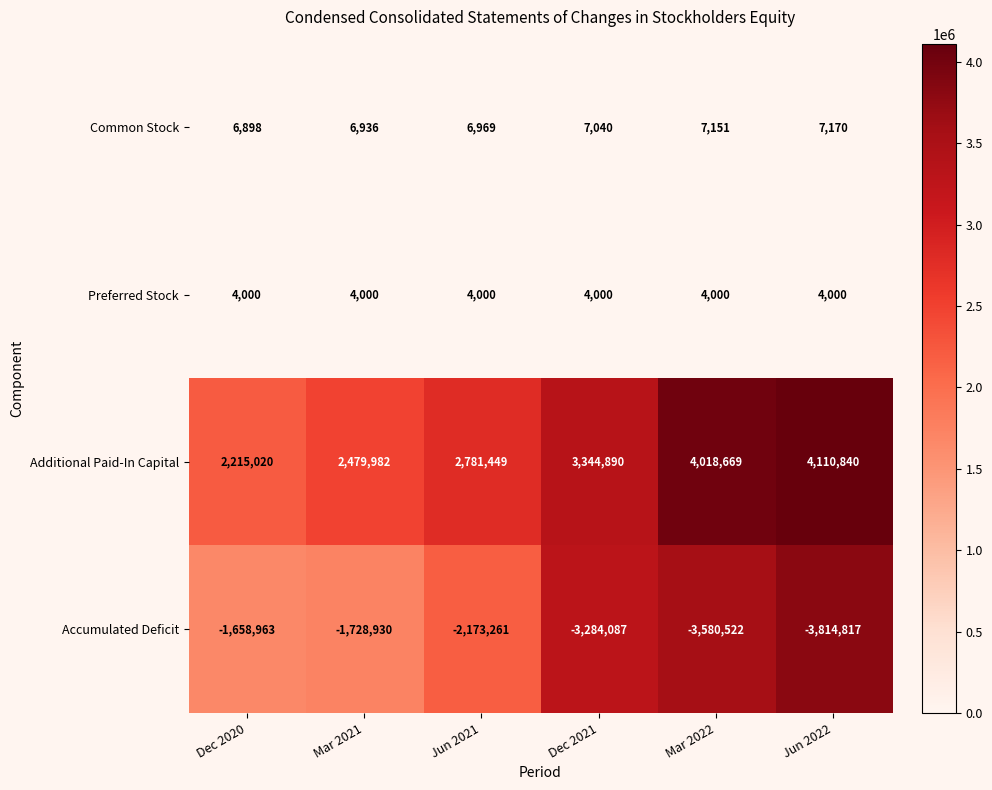

Which label corresponds to the largest value in the chart?

Jun 2022